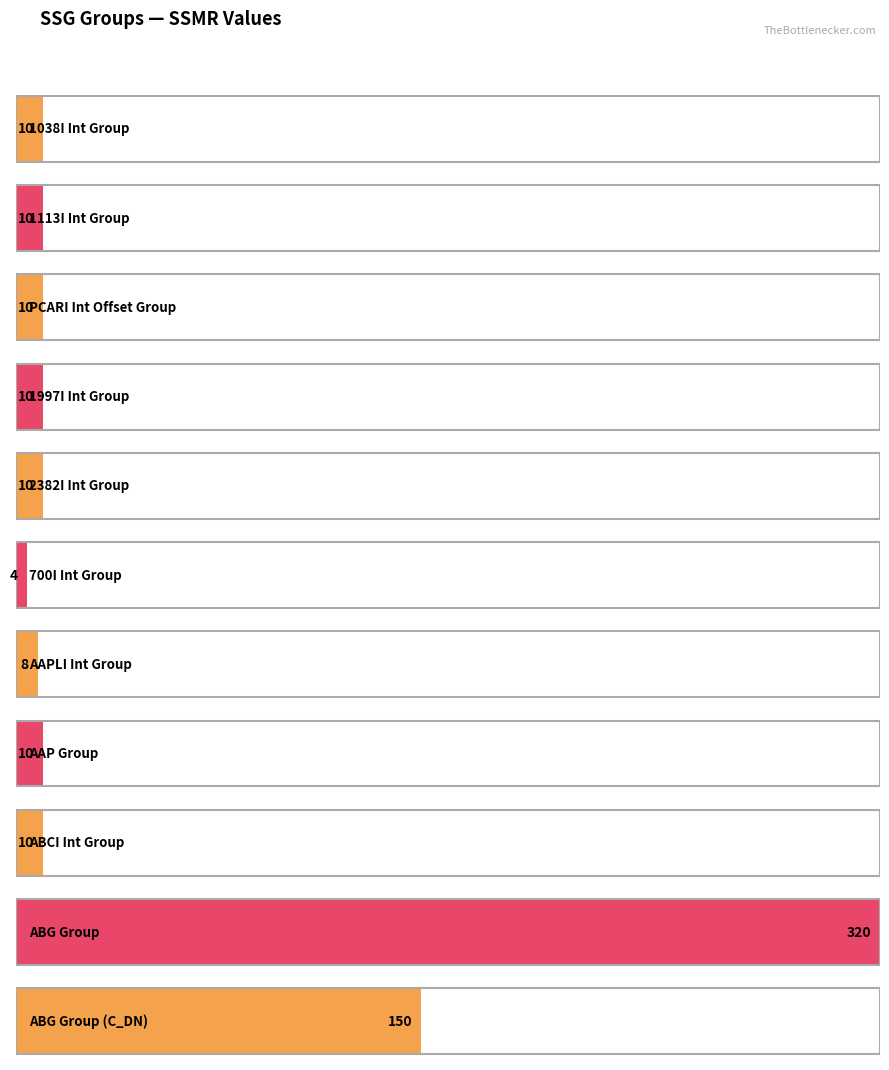

The value at ABCI Int Group is 10. True or false?

True